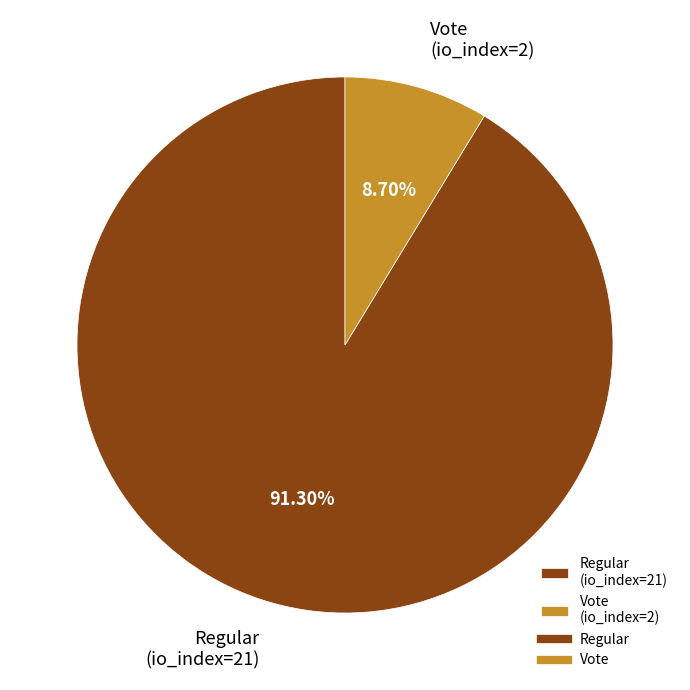

What percentage is the Regular (io_index=21) slice, to the nearest percent?

91%